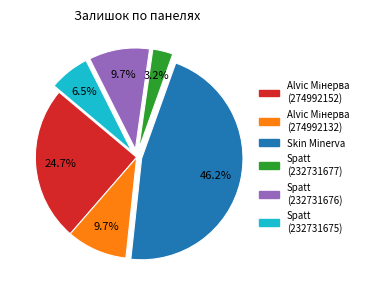

Does any single category account for the majority?

No